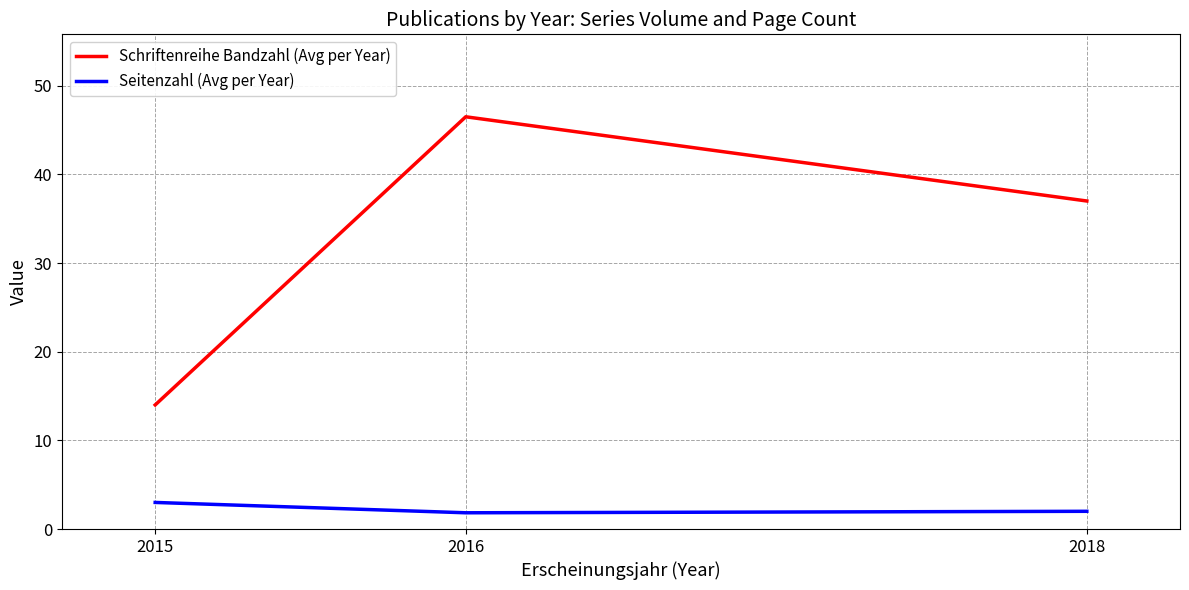

Between 2015 and 2016, which series saw the biggest shift?

Schriftenreihe Bandzahl (Avg per Year)